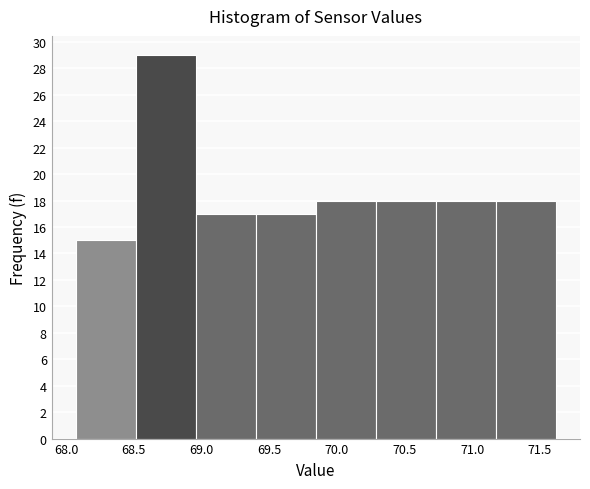

What is the height of the bar covering 70.30 to 70.75 on the x-axis? Neither the bar edges nor the heights are printed on the chart, so give them approximately, as read against the axes.

18